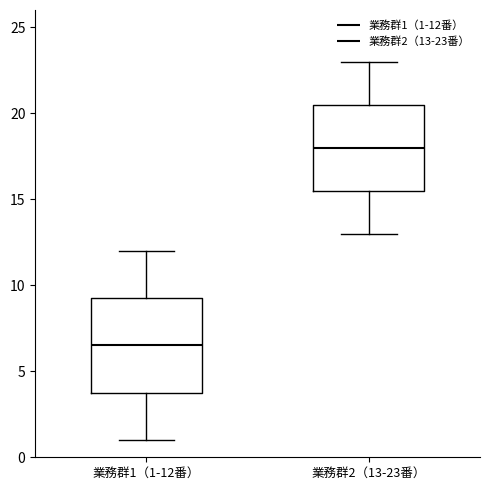

Reading left to right, transcribe this box plot: for each box, give where its median line is, the range the box spans, and where its two whiskers end, as read against the y-axis. The values are not printed on the chart, so give them approximately, as read against the axis.

業務群1（1-12番）: median 6.5, box 4.0 to 9.5, whiskers 1.0 to 12.0
業務群2（13-23番）: median 18.0, box 15.5 to 20.5, whiskers 13.0 to 23.0